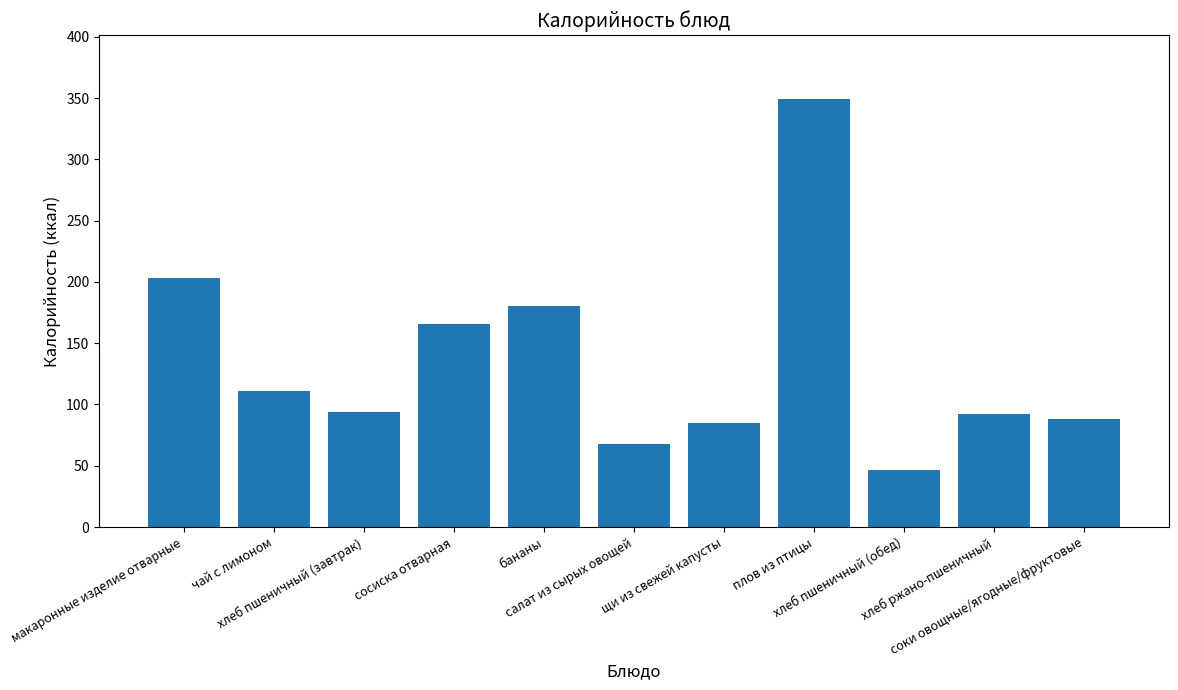

What is the change in value from бананы to хлеб ржано-пшеничный?

-88.0